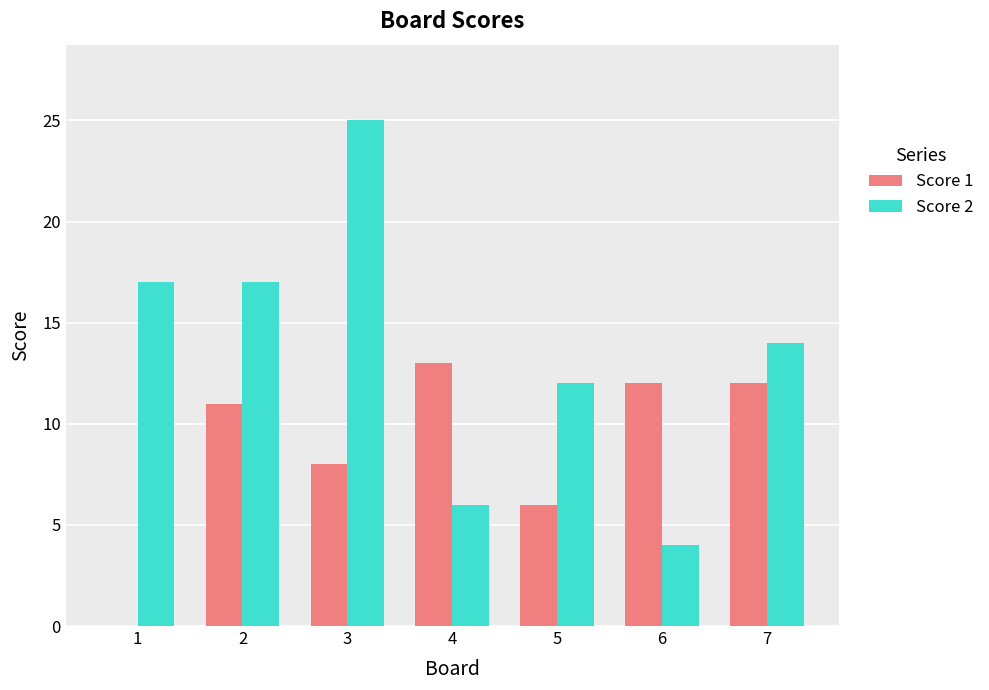

At which label does Score 2 first exceed 14?

1